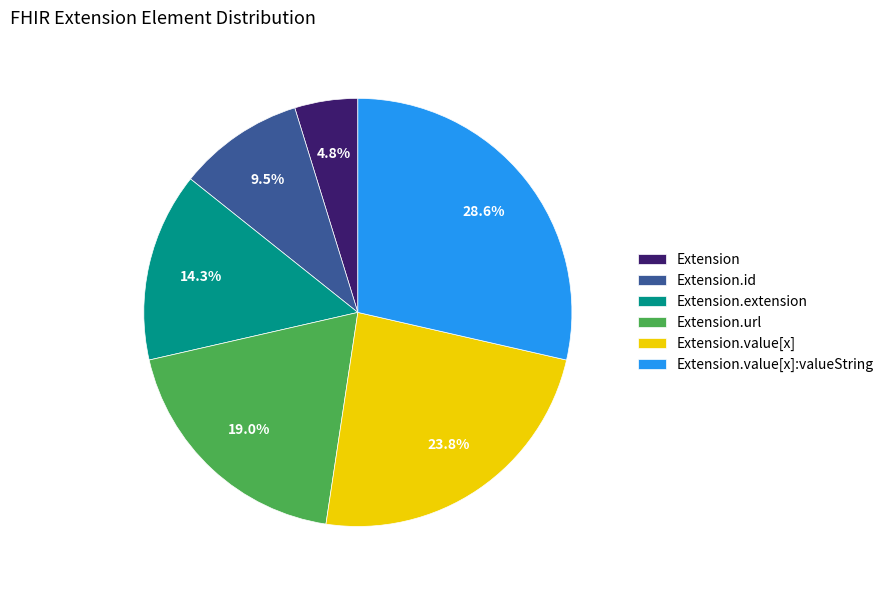

Does any single category account for the majority?

No